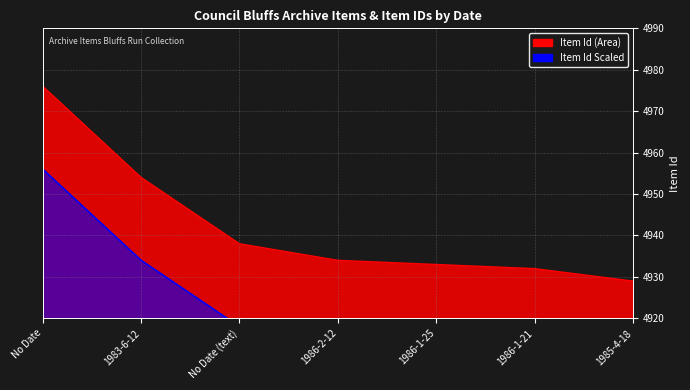

What is the difference between the Item Id Scaled values at 1985-4-18 and No Date (text)?

9